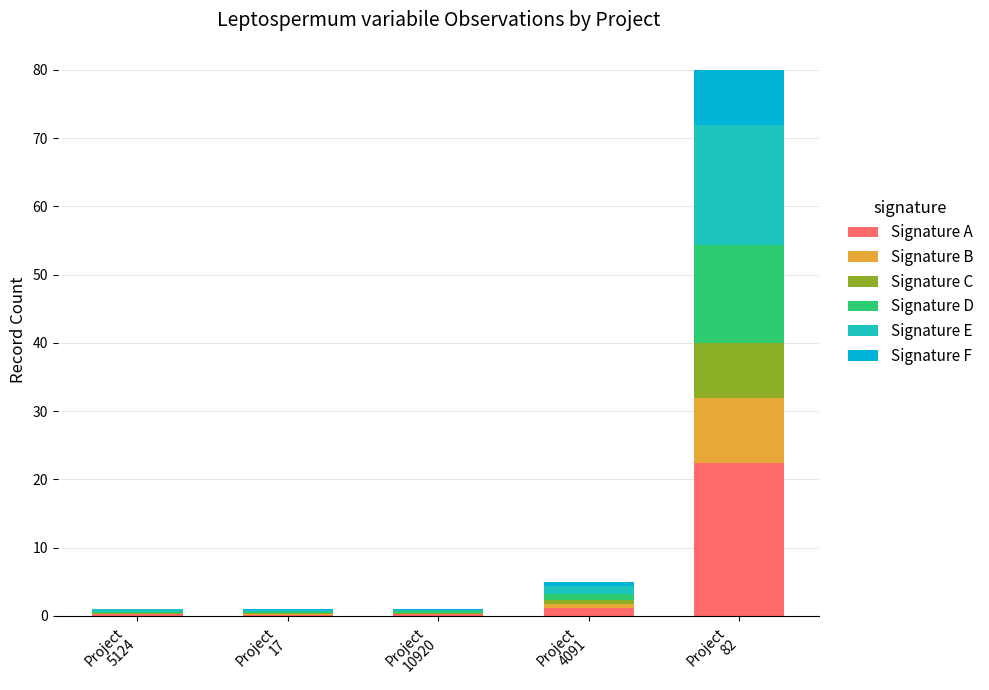

What is the sum of all Signature A values?

24.3